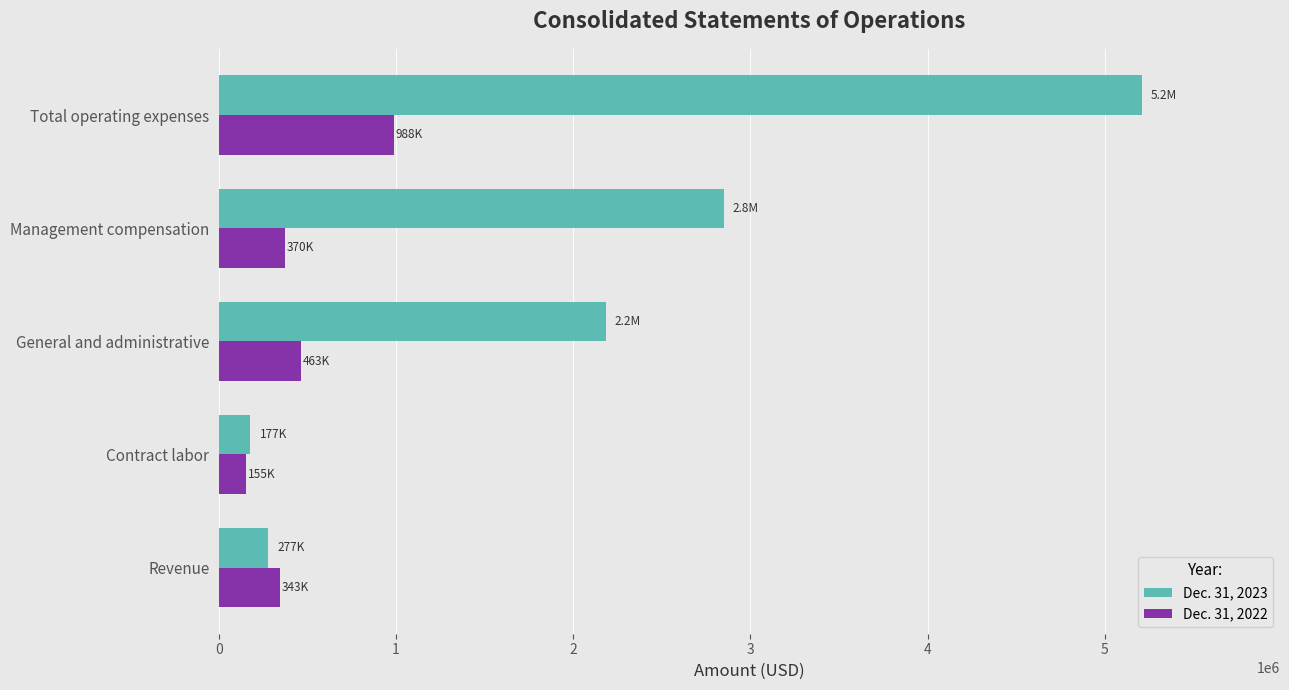

What is the maximum value shown in the chart?

5208235